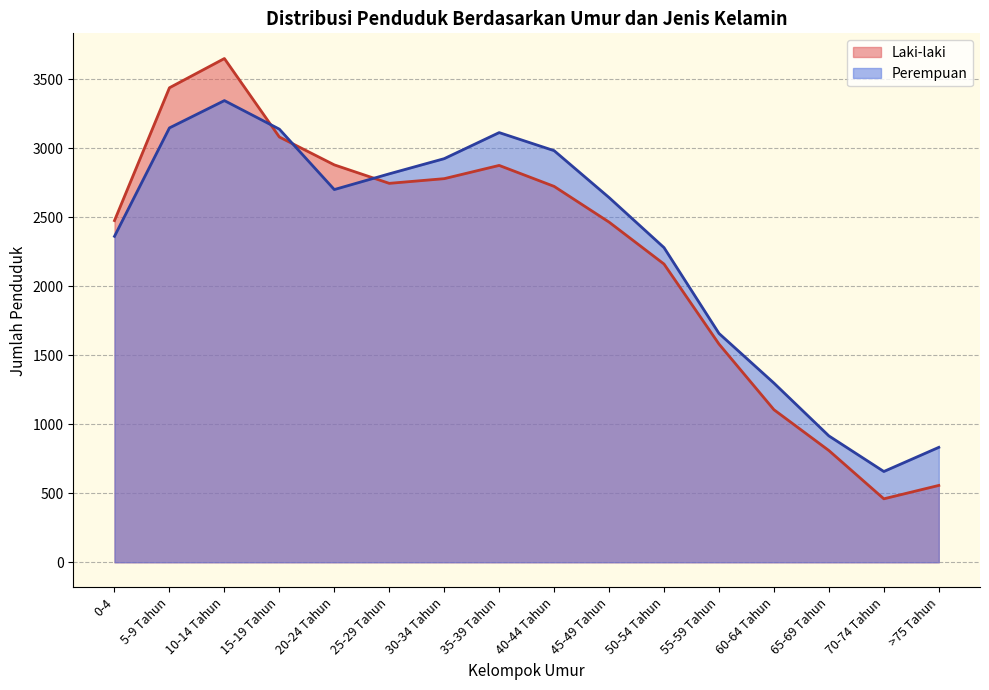

What is the sum of the Perempuan values at 5-9 Tahun and 40-44 Tahun?

6133